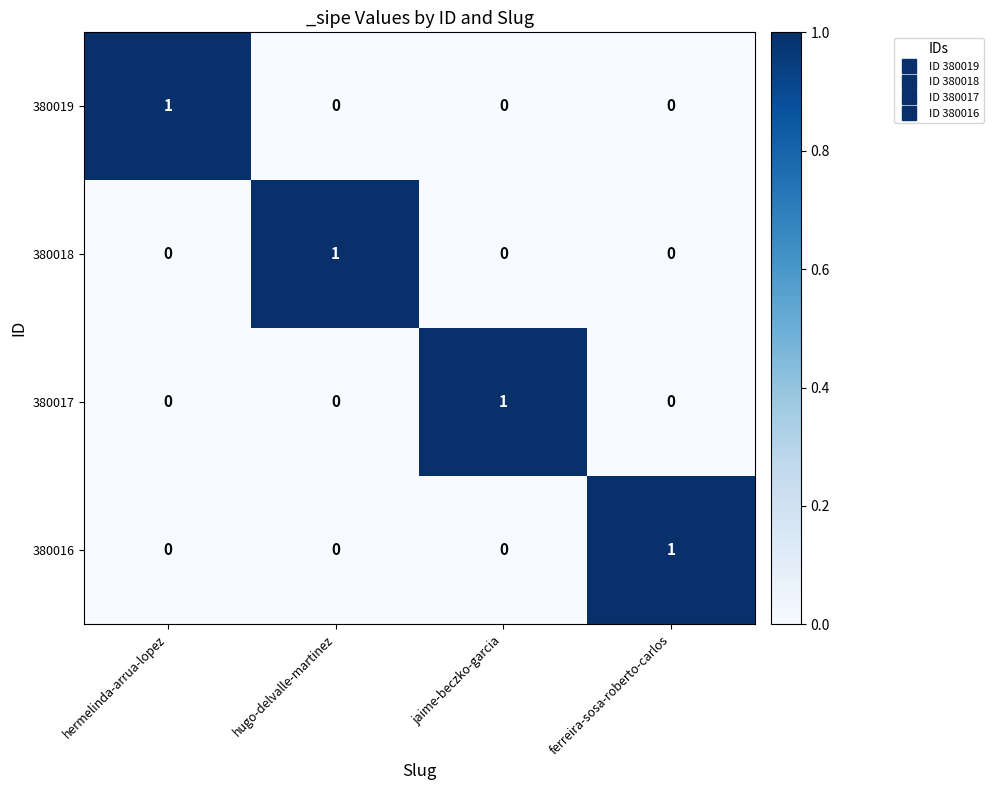

The 380018 series shows 0 at hermelinda-arrua-lopez. True or false?

True